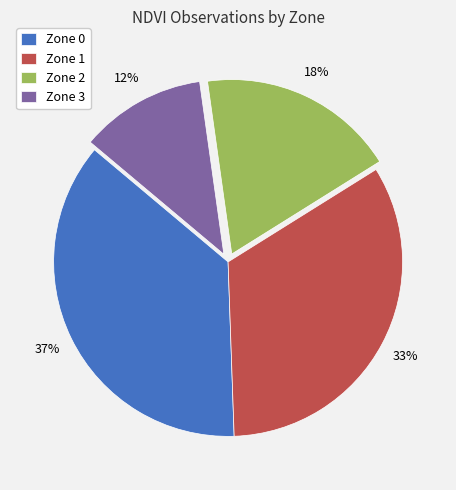

How many slices are in this pie chart?

4